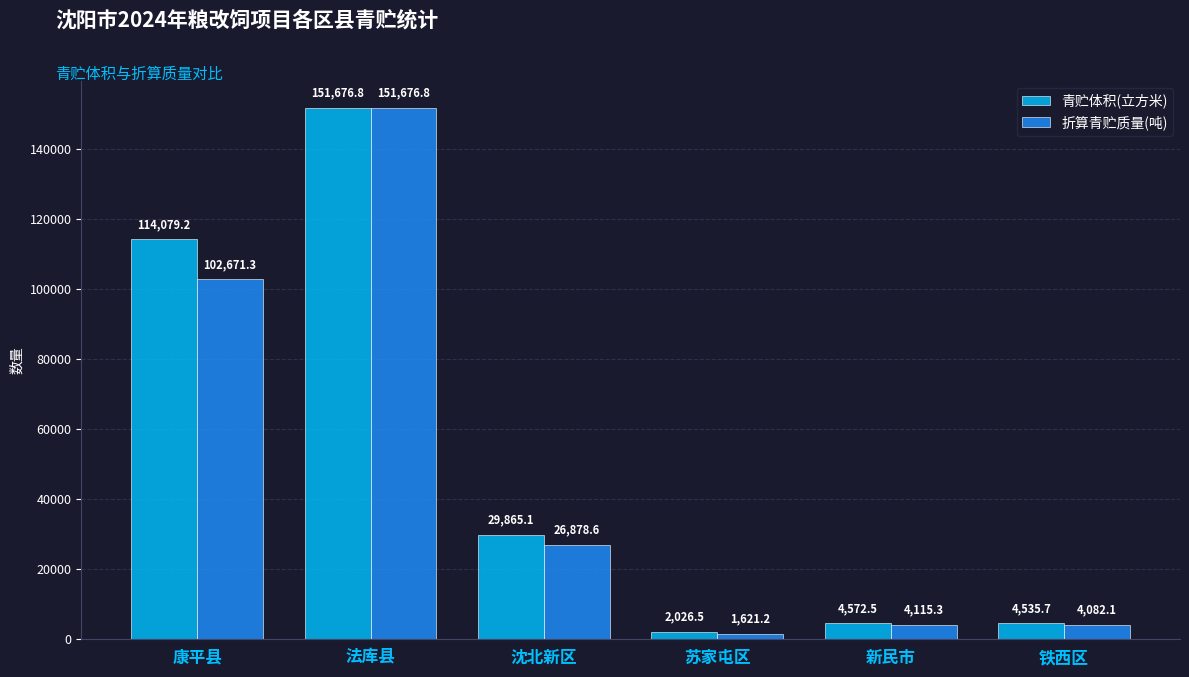

How many groups of bars are there?

6